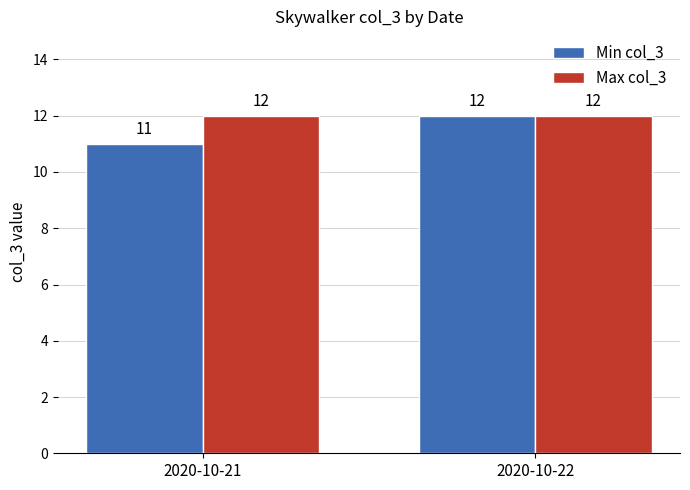

The Max col_3 series shows 4 at 2020-10-21. True or false?

False